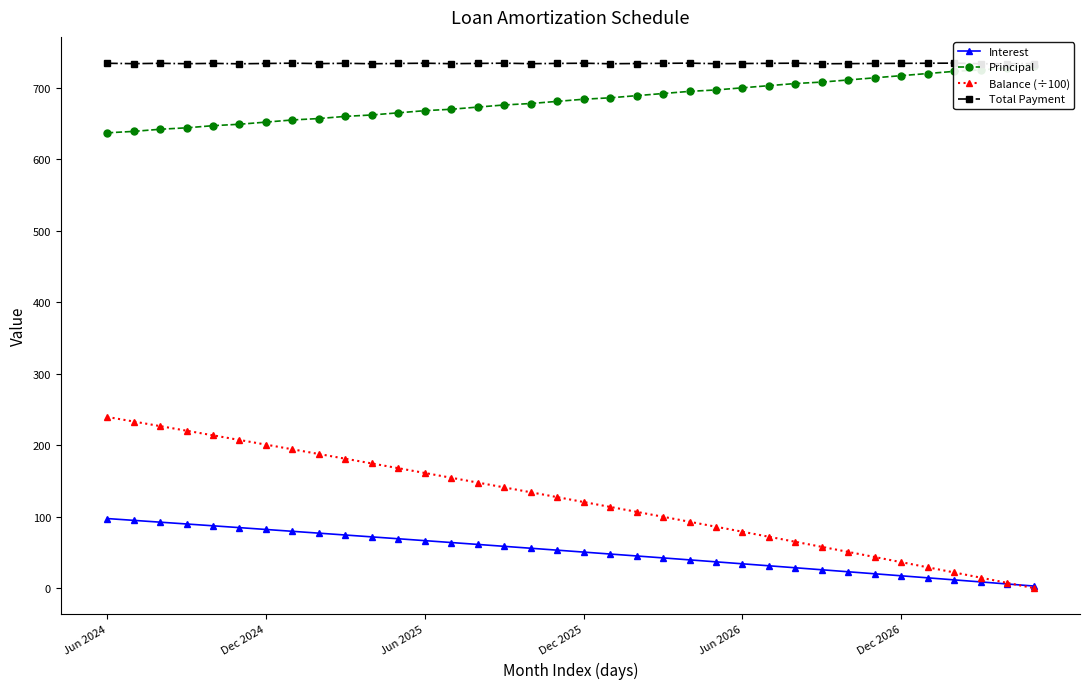

The Interest series shows 50.4 at Dec 2025. True or false?

True